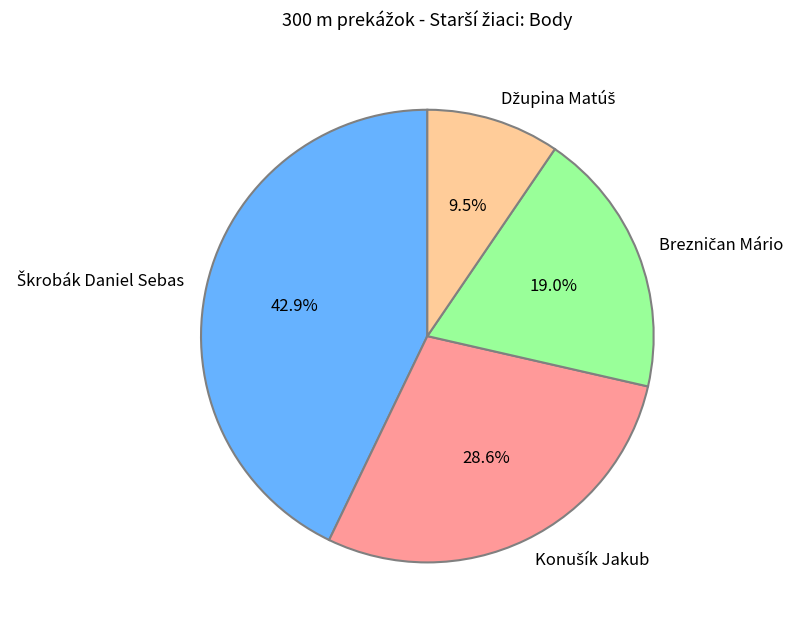

Does any single category account for the majority?

No